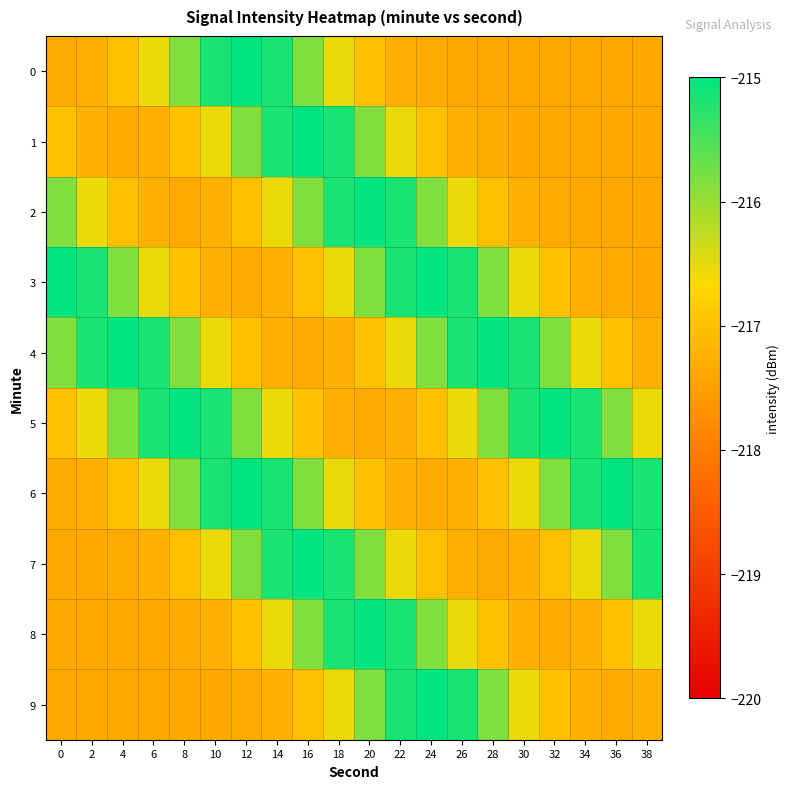

What is the smallest value displayed?

-217.4